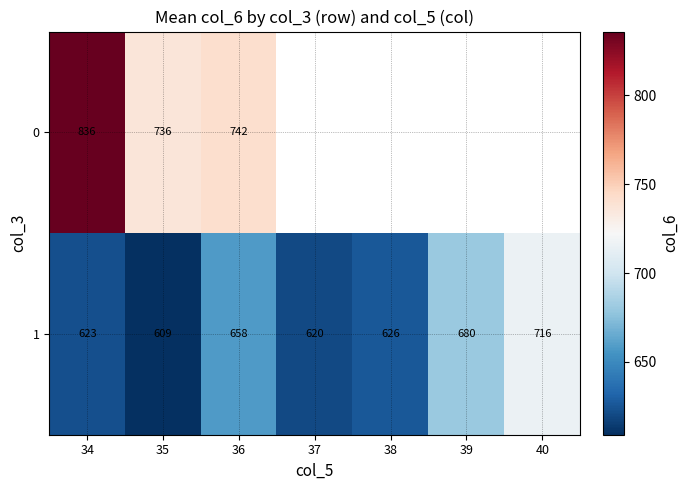

What is the difference between the highest and lowest values at 35?

127